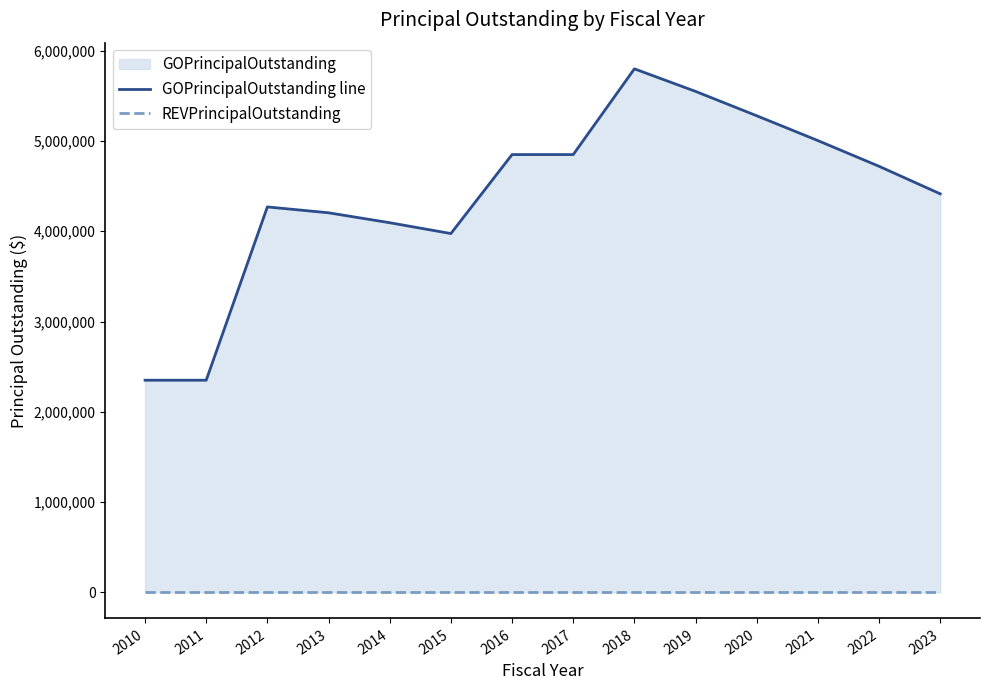

Between 2010 and 2023, which series saw the biggest shift?

GOPrincipalOutstanding line